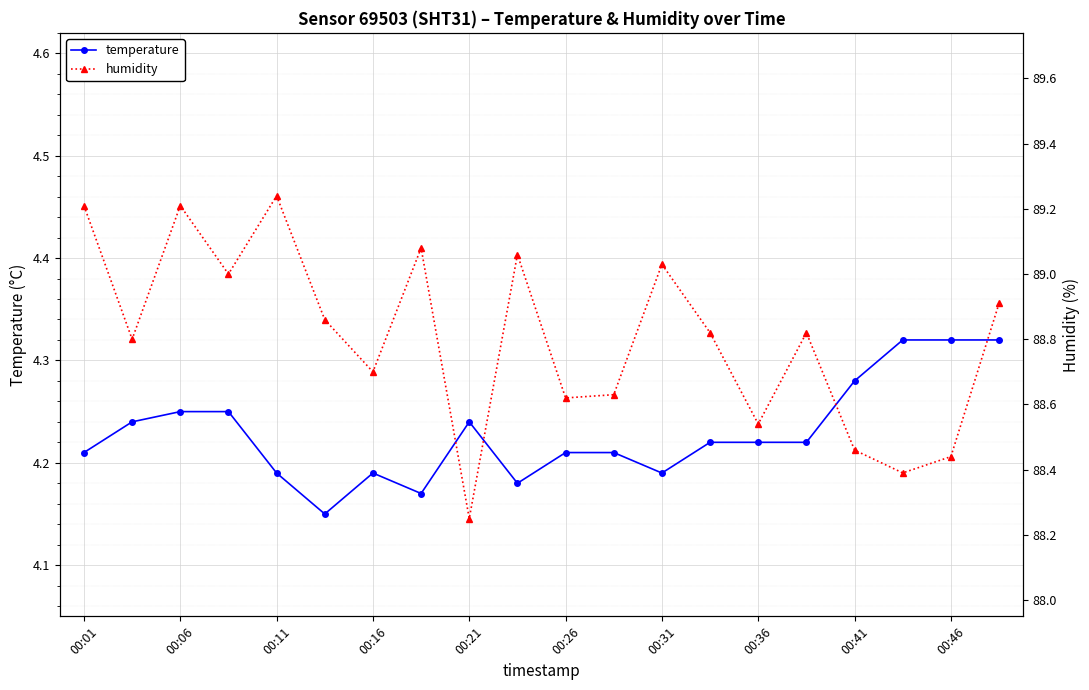

Which series has the widest spread of values?

humidity